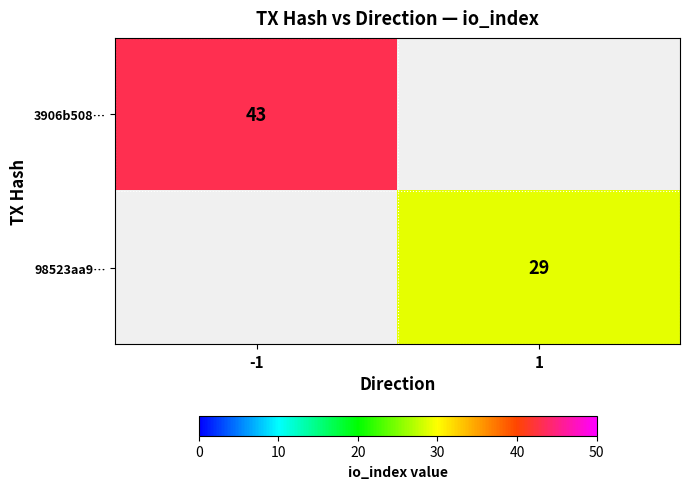

The 3906b508… series shows 69 at -1. True or false?

False